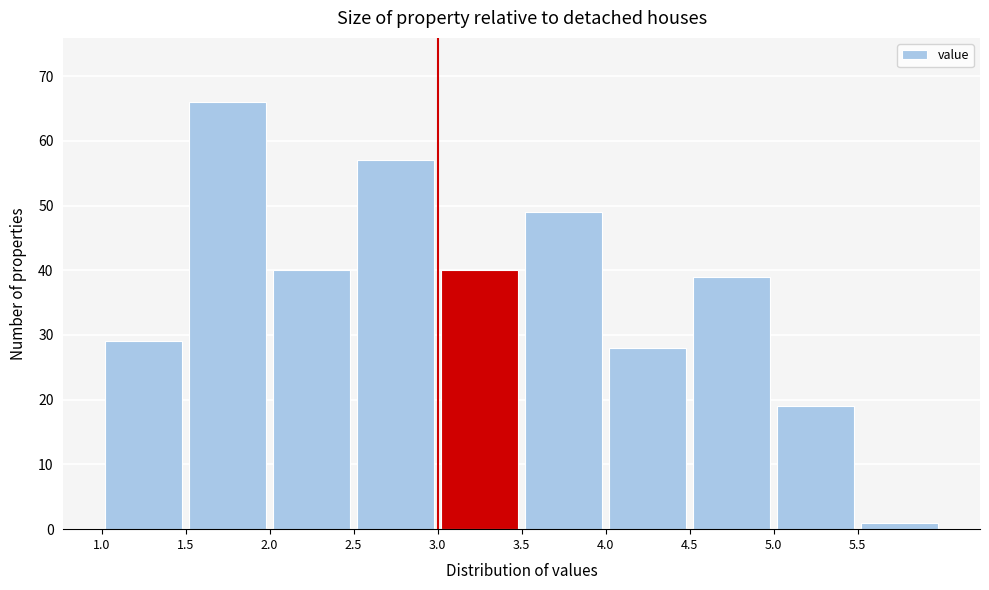

Over which range of the x-axis is the bar tallest?

1.5 to 2.0